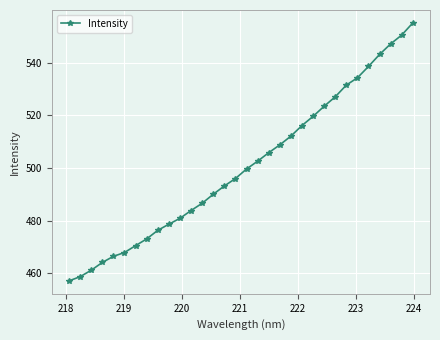

What is the greatest value displayed?

555.0